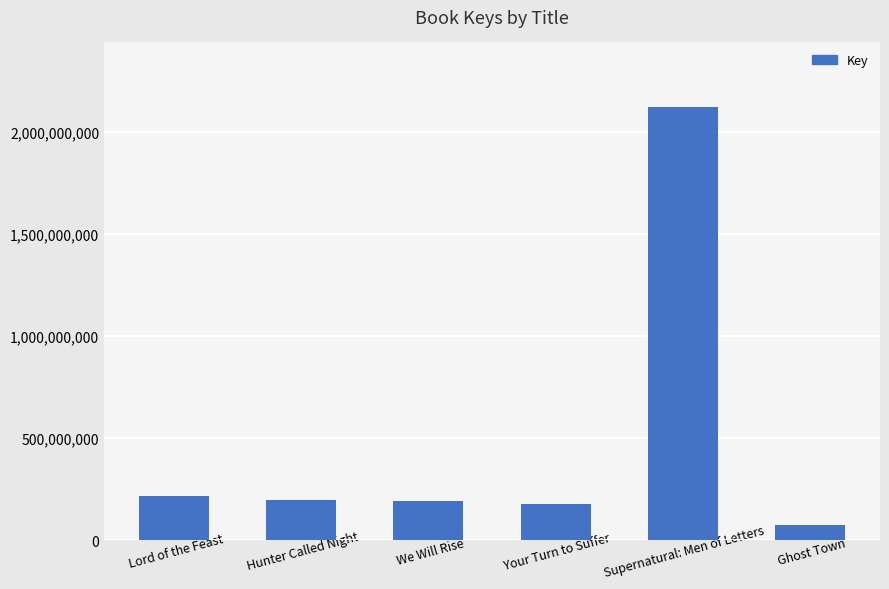

What is the approximate value at Hunter Called Night, to the nearest 100?

198814300